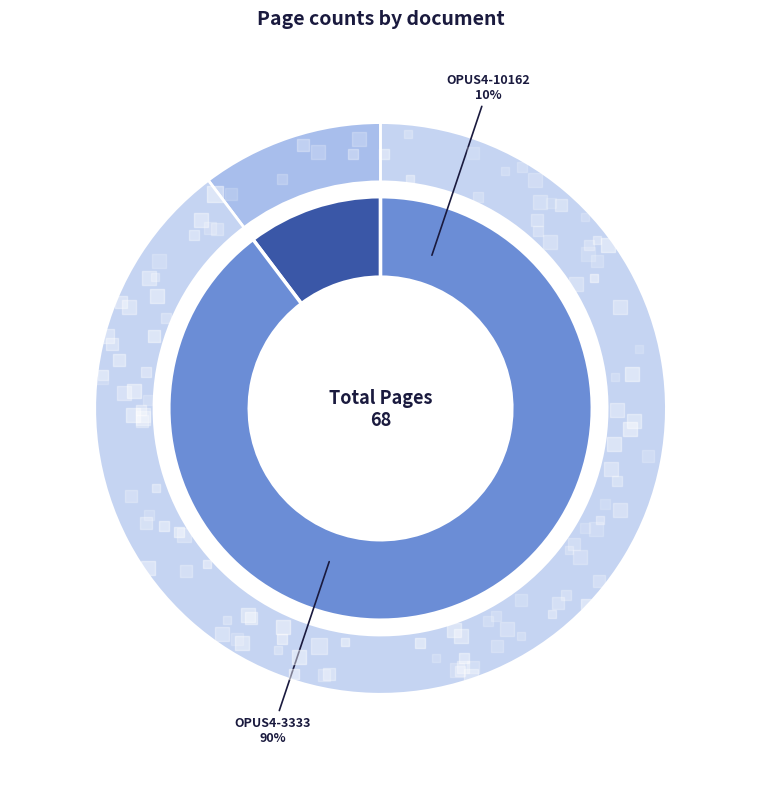

To the nearest percent, what is the difference between the OPUS4-3333 and OPUS4-10162 slice percentages?

79%